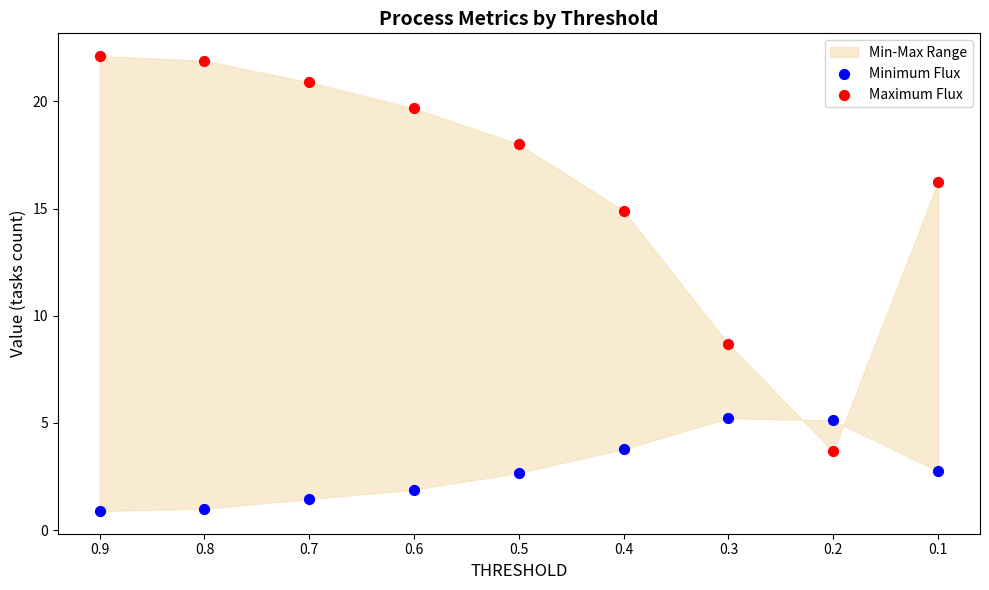

What is the X range (max minus min) for the scatter plot?

0.8